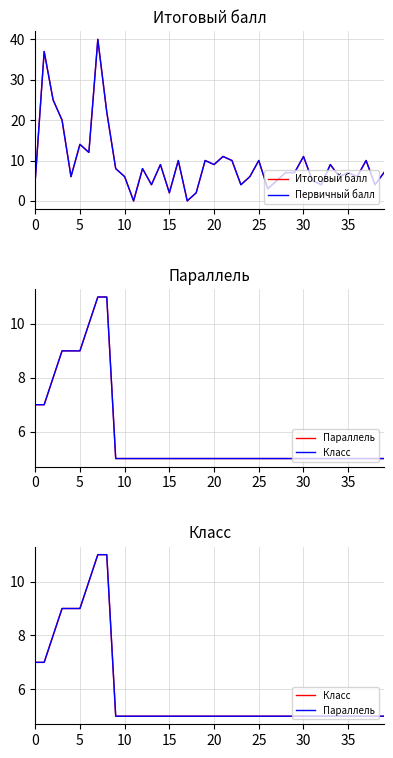

What is the label of the 29th point from the left?

28